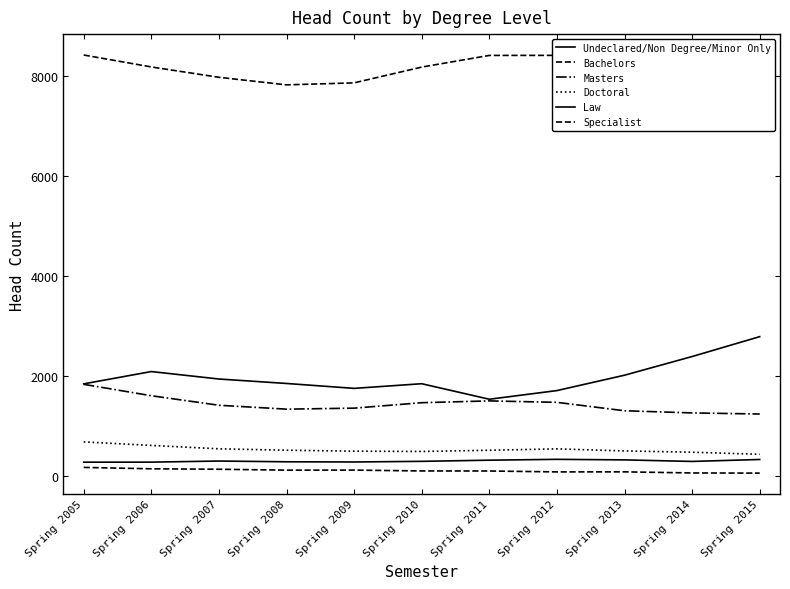

How many data points in Doctoral are less than 523?

5